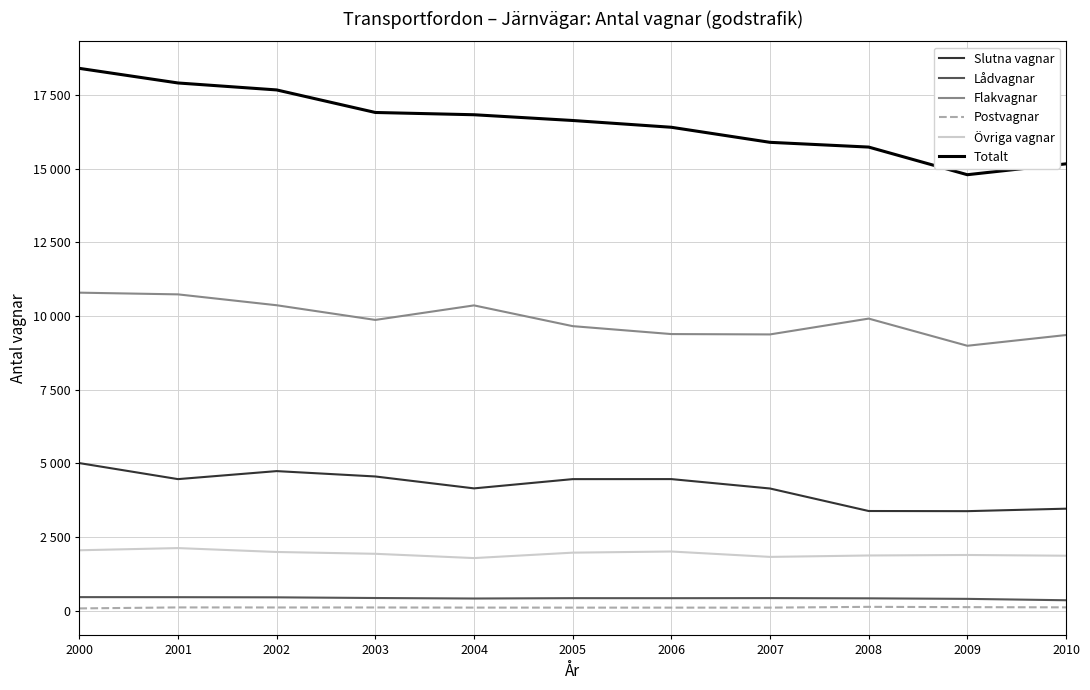

Is the value of Slutna vagnar at 2000 greater than the value of Postvagnar at 2010?

Yes